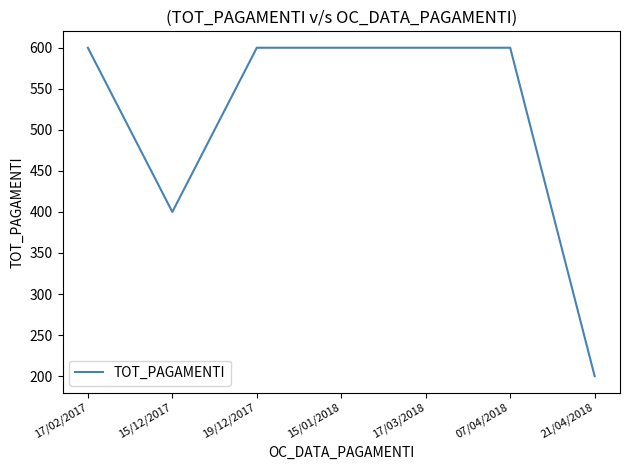

True or false: the data shows 136 at 19/12/2017.

False